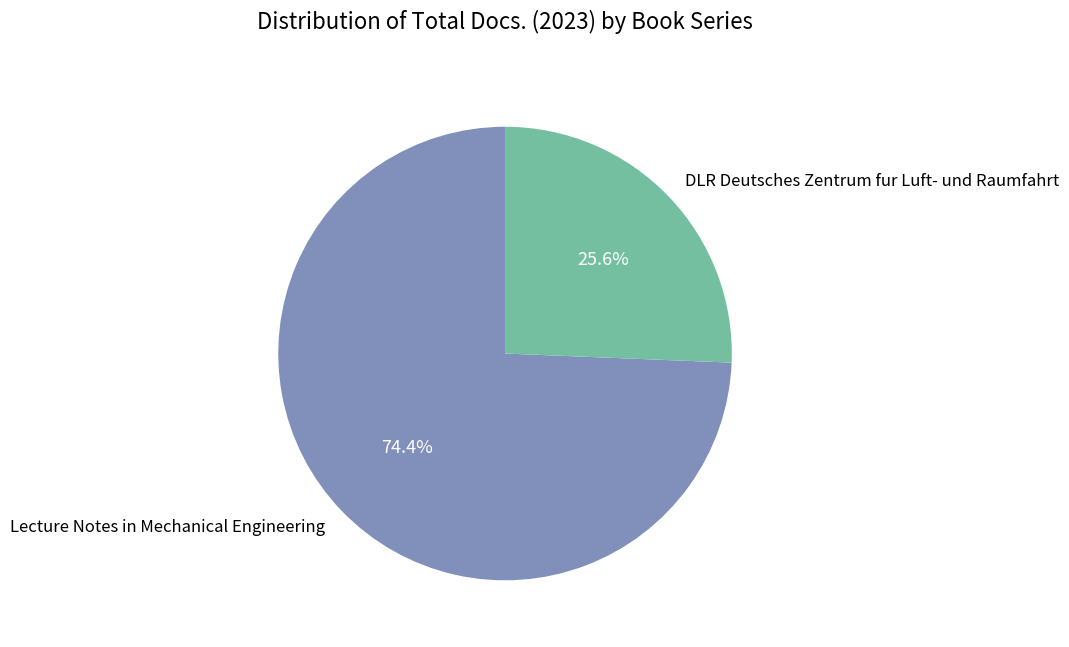

Approximately how many times larger is the value at Lecture Notes in Mechanical Engineering compared to DLR Deutsches Zentrum fur Luft- und Raumfahrt?

2.9